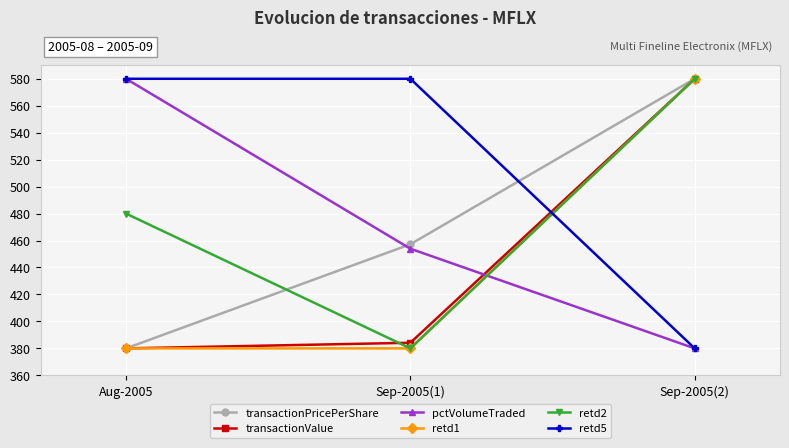

What is the sum of all retd1 values?

1340.0